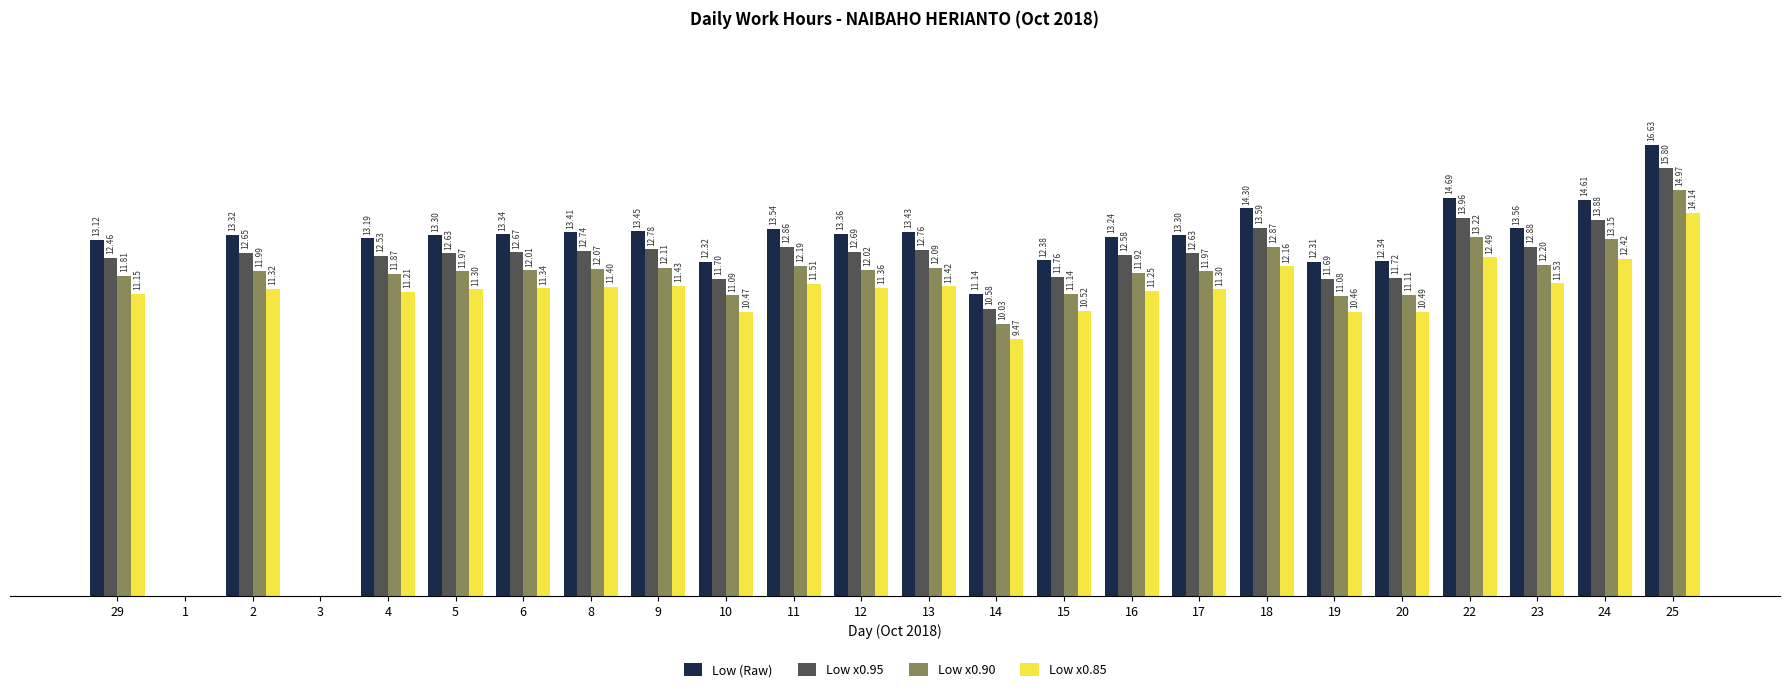

Is the value of Low x0.90 at 17 greater than the value of Low x0.95 at 22?

No